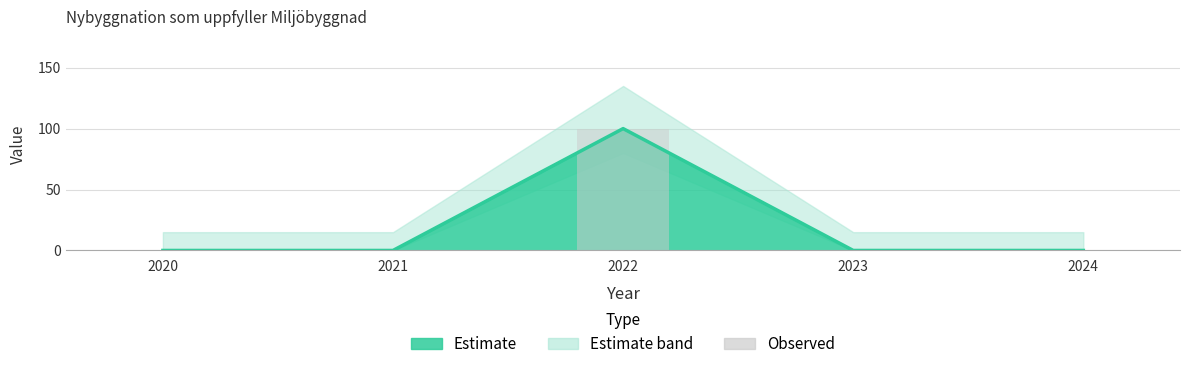

Between 2021 and 2024, which is larger?

2021